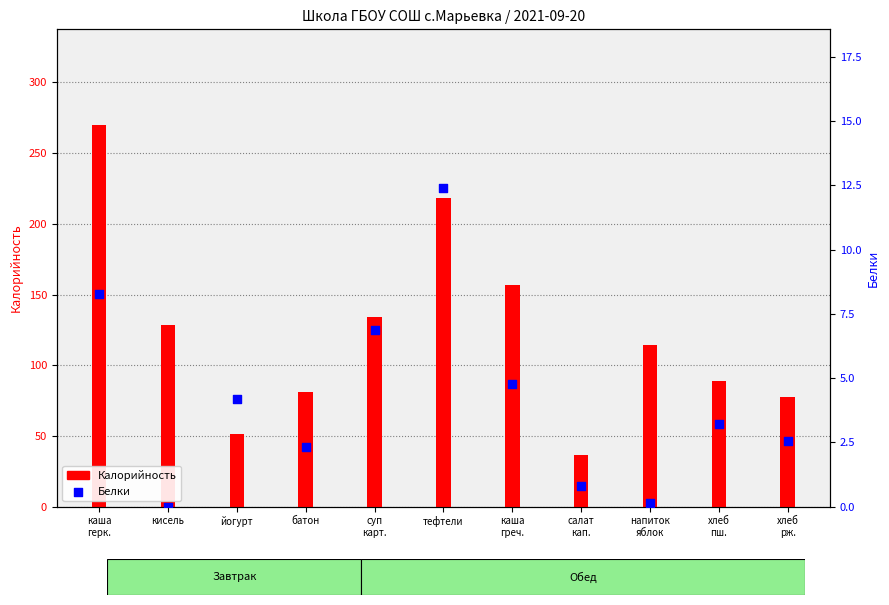

Which series reaches the maximum Y coordinate?

Калорийность